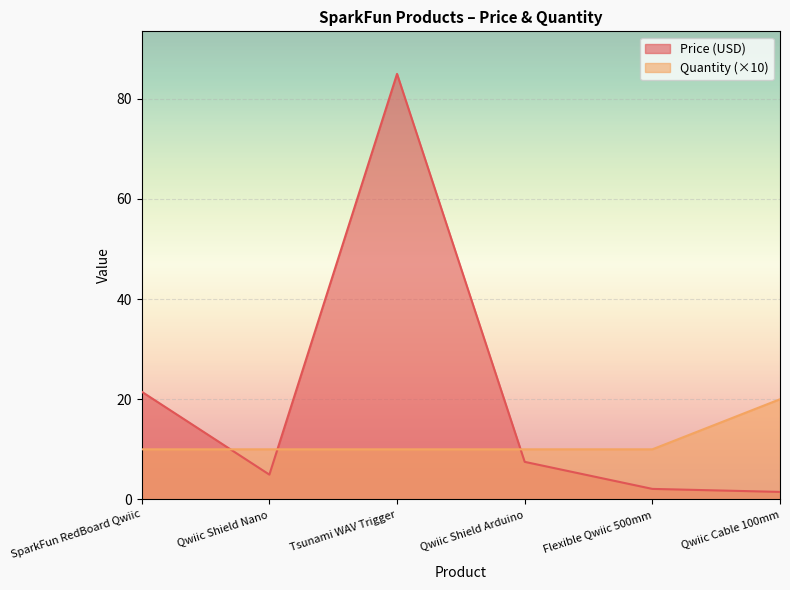

At which label is Price (USD) closest to 43?

SparkFun RedBoard Qwiic